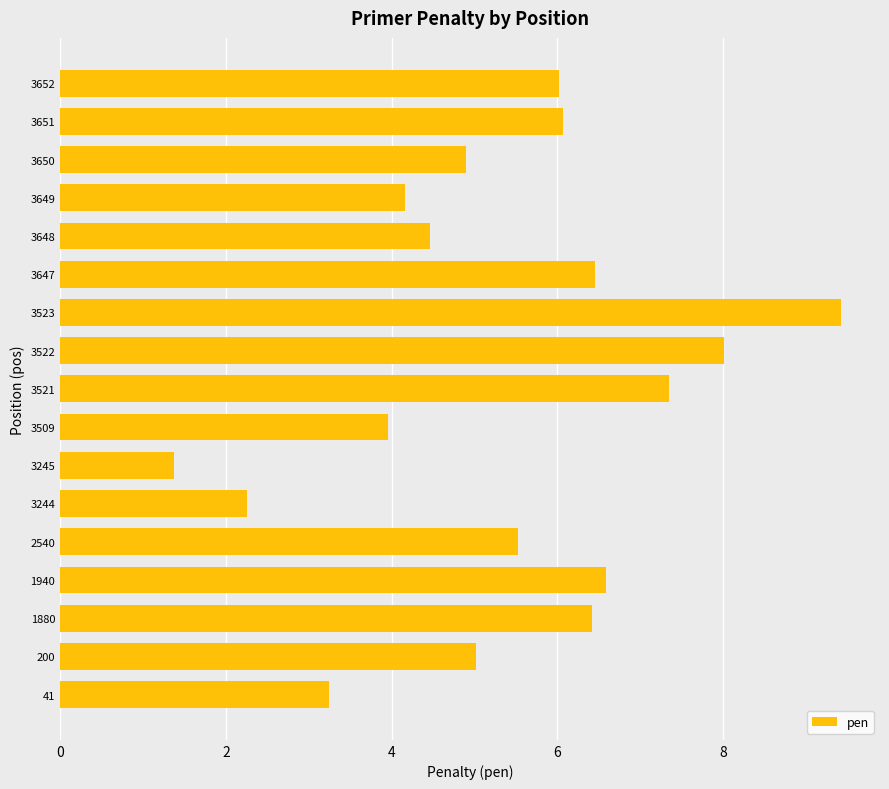

At which label is the value closest to 5?

200